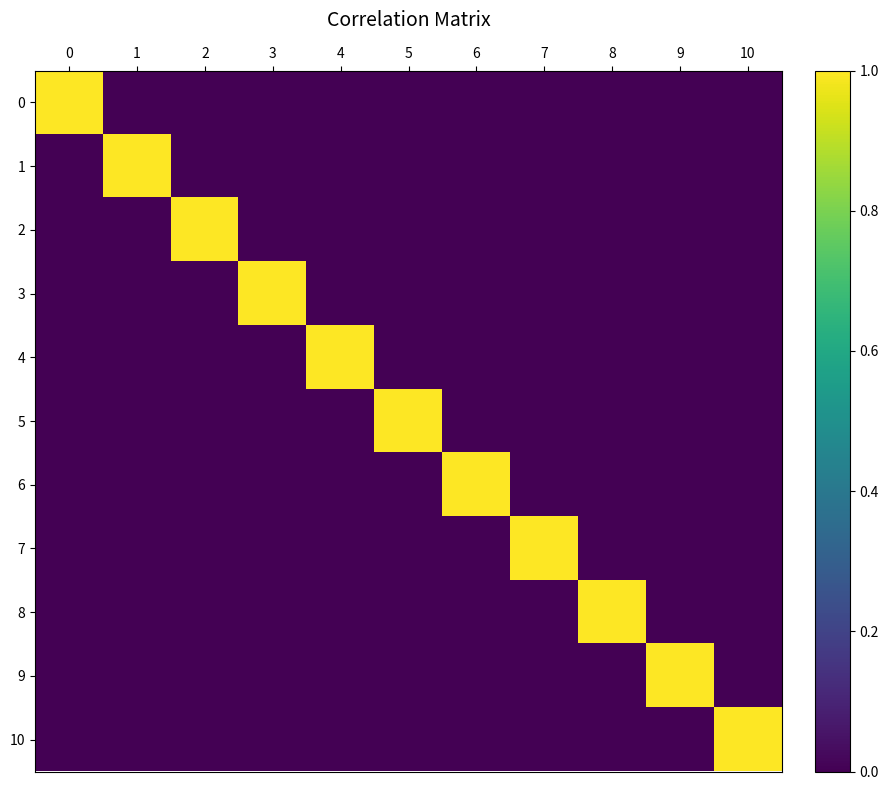

How many data points does each series have?

11